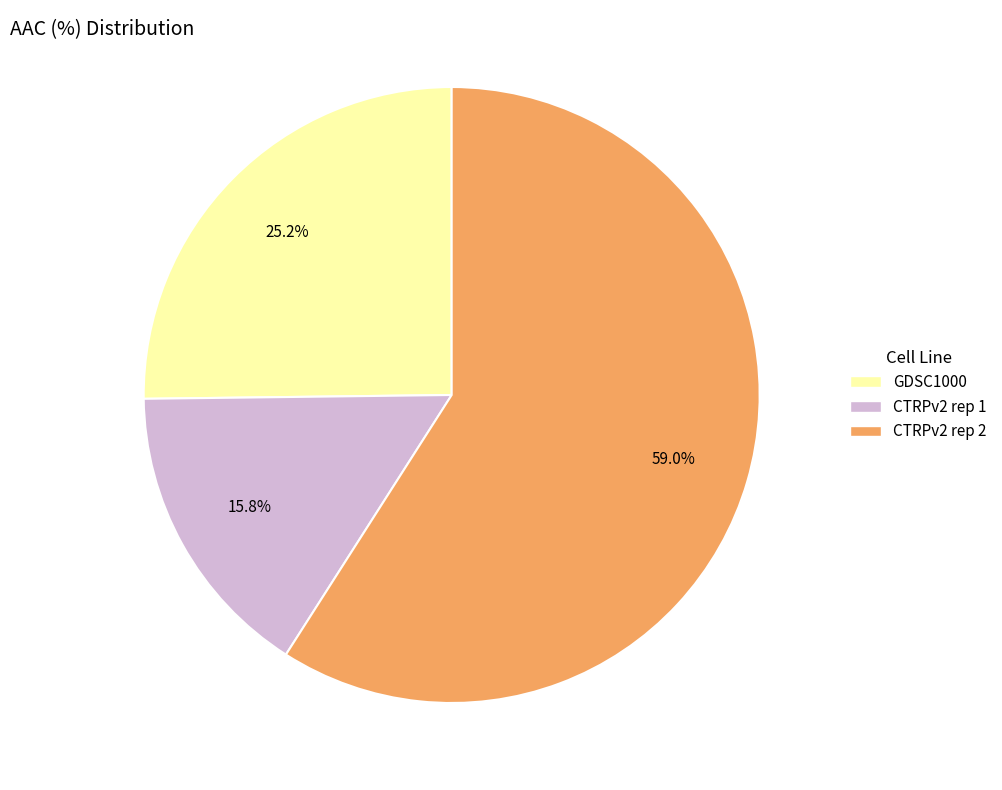

Does CTRPv2 rep 2 account for over 50% of the chart?

Yes